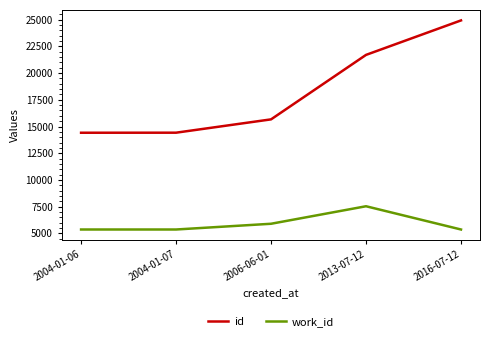

What is the total value across all series at 2016-07-12?

30295